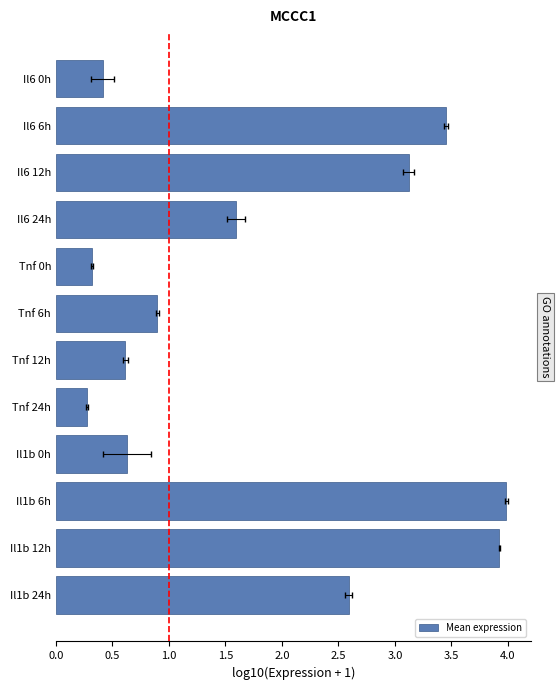

What is the maximum value shown in the chart?

4.0